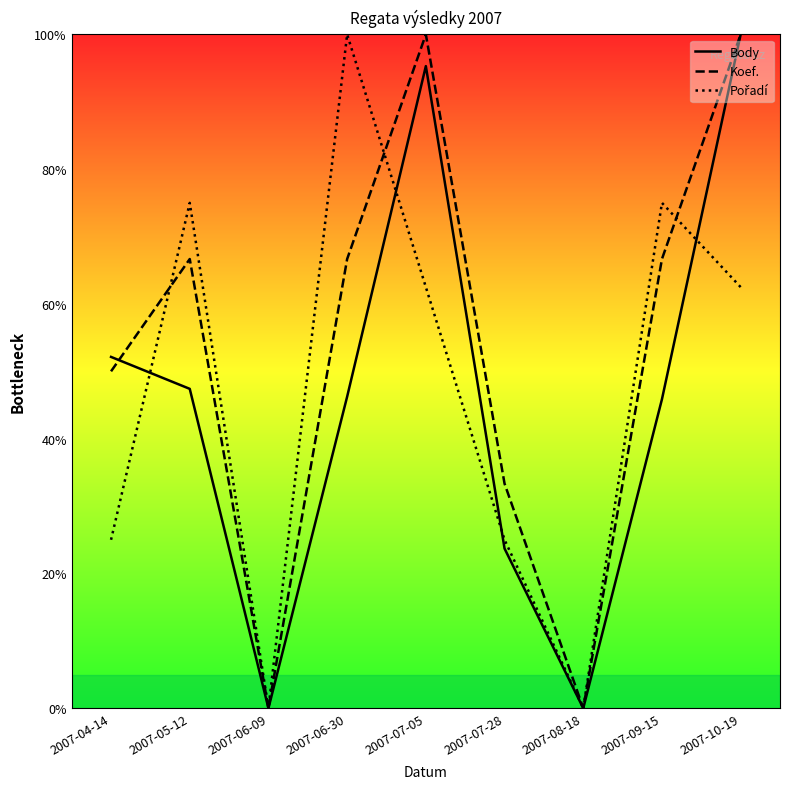

What is the value of the Koef. point at the 6th from the left?

33.3